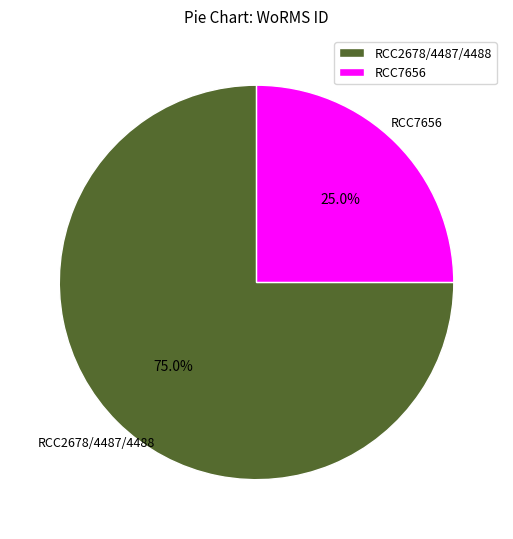

Rank the categories by value from lowest to highest.

RCC7656, RCC2678/4487/4488